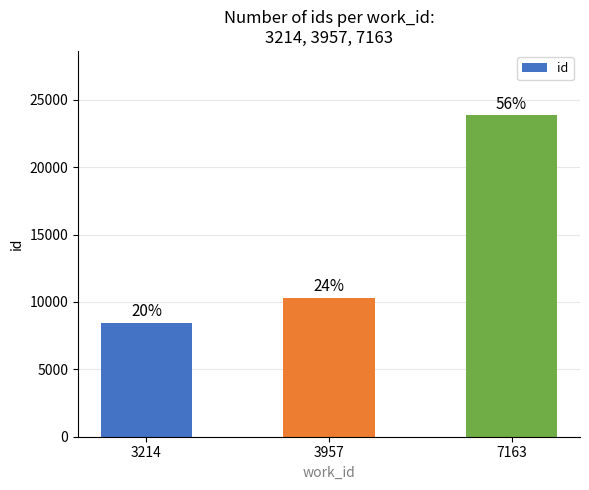

Which has a higher value, 3214 or 7163?

7163